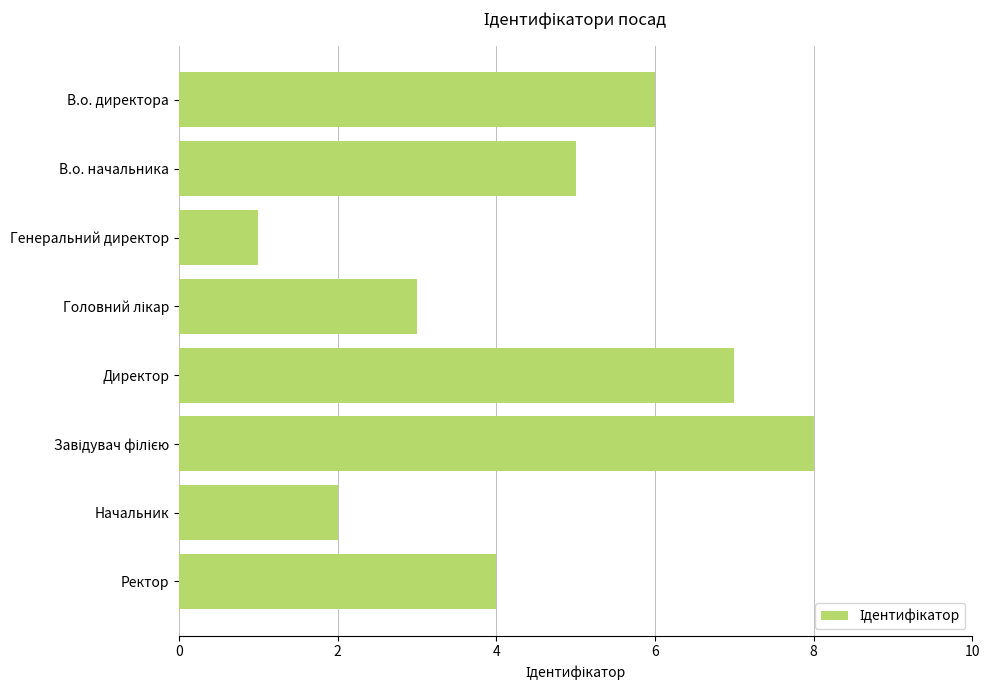

What is the ratio of the value at Ректор to the value at Начальник?

2.0